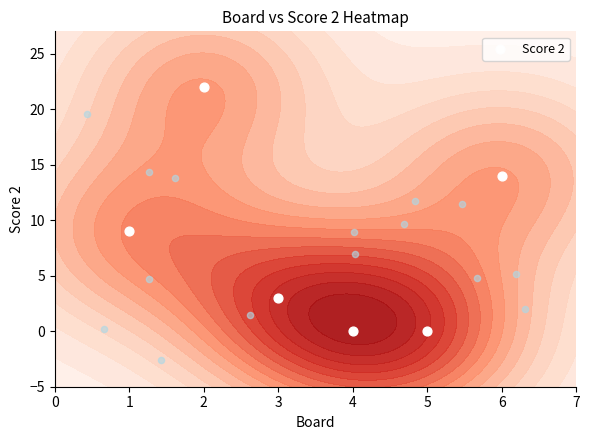

Which label corresponds to the largest value in the chart?

2